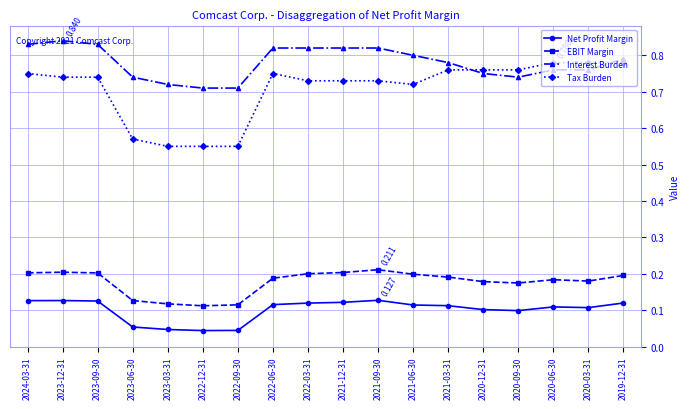

The Net Profit Margin series shows 0.1 at 2020-06-30. True or false?

True